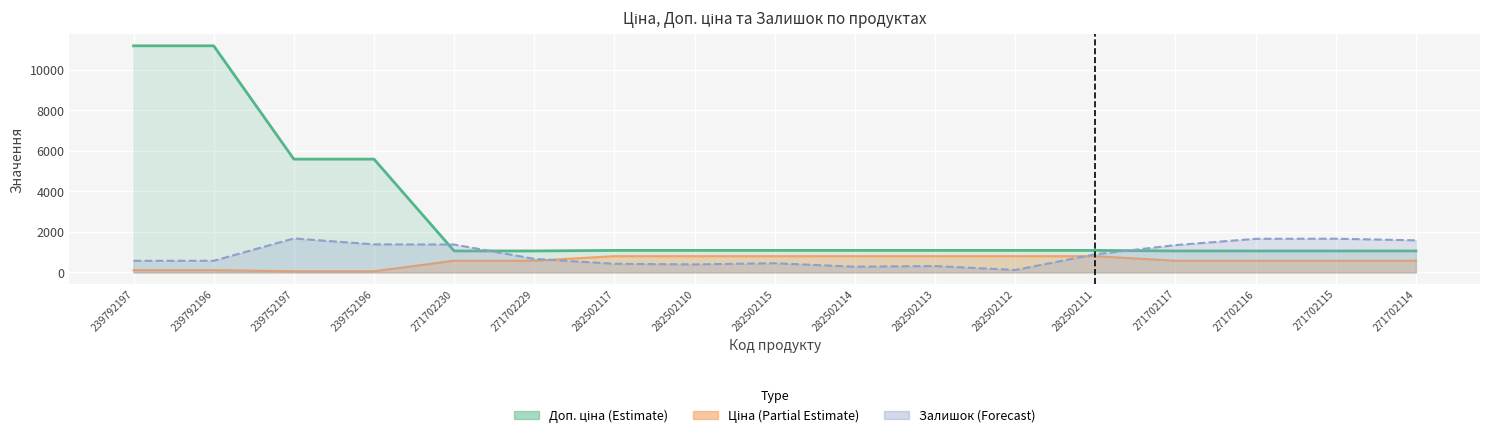

At which label does Доп. ціна reach its minimum?

271702230